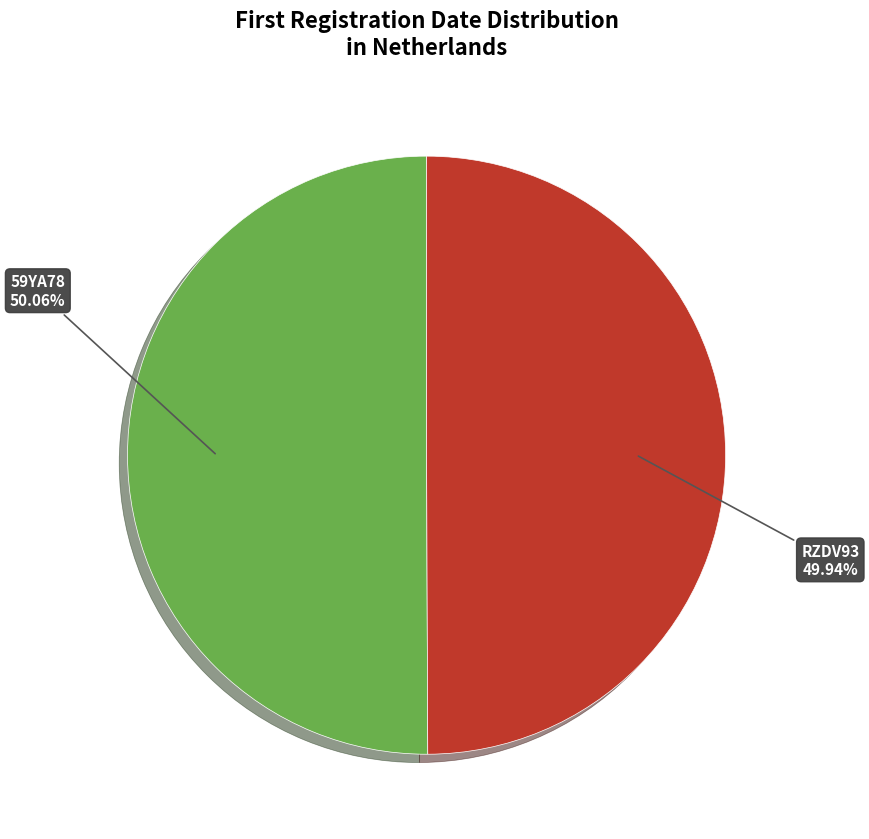

Is there any slice that represents more than half of the pie?

Yes